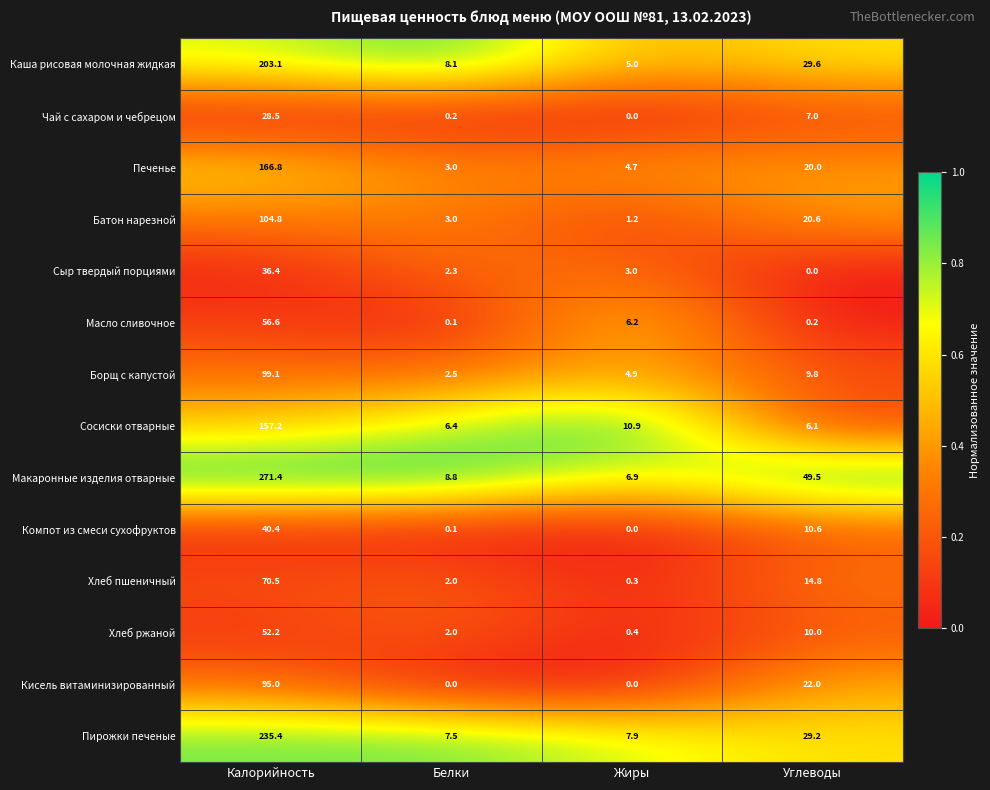

List the labels in order of Каша рисовая молочная жидкая value, smallest first.

Жиры, Белки, Углеводы, Калорийность